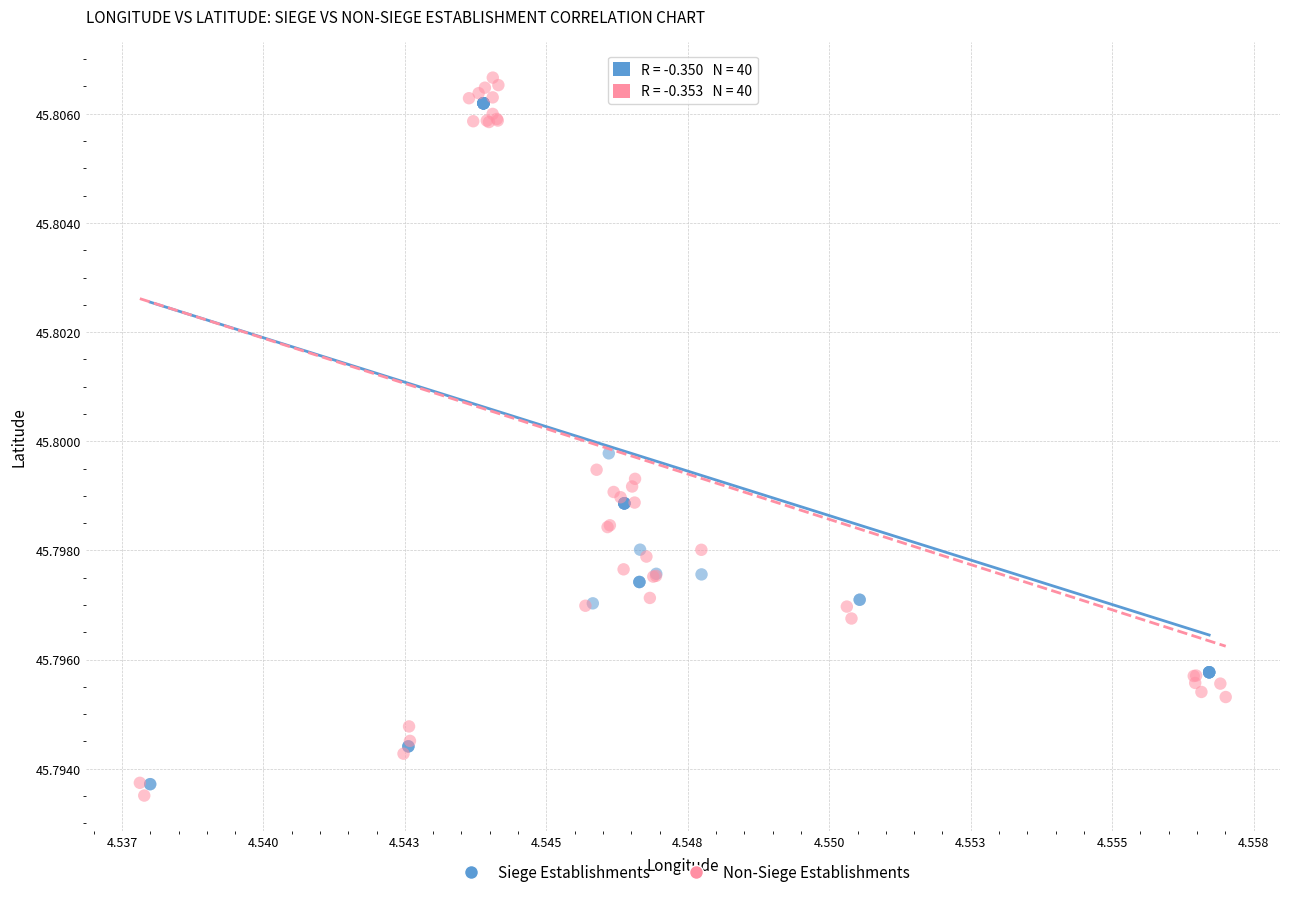

Which series has the widest spread of Y values?

Non-Siege Establishments